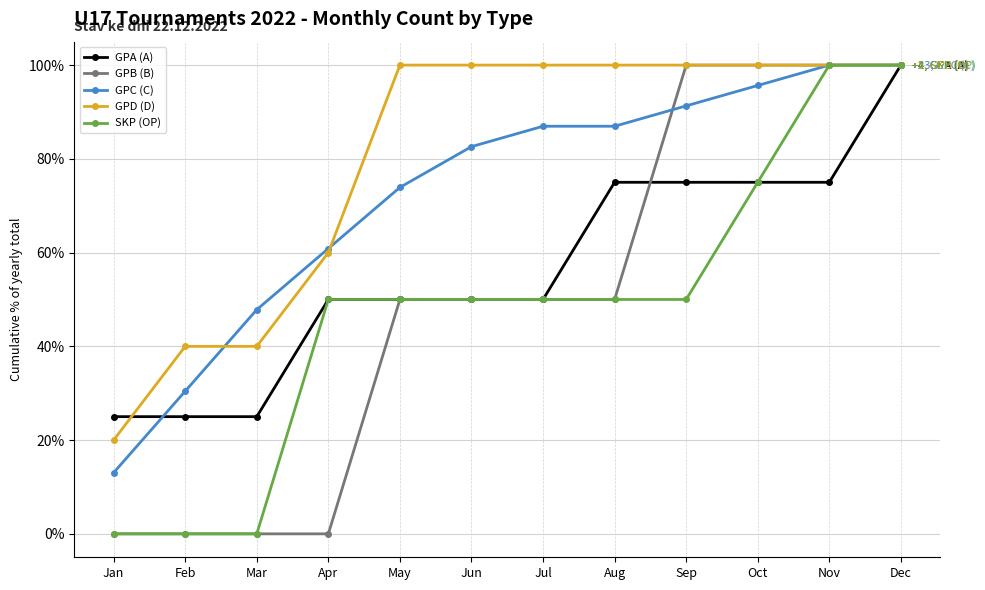

At which category is the sum across all series the highest?

Dec